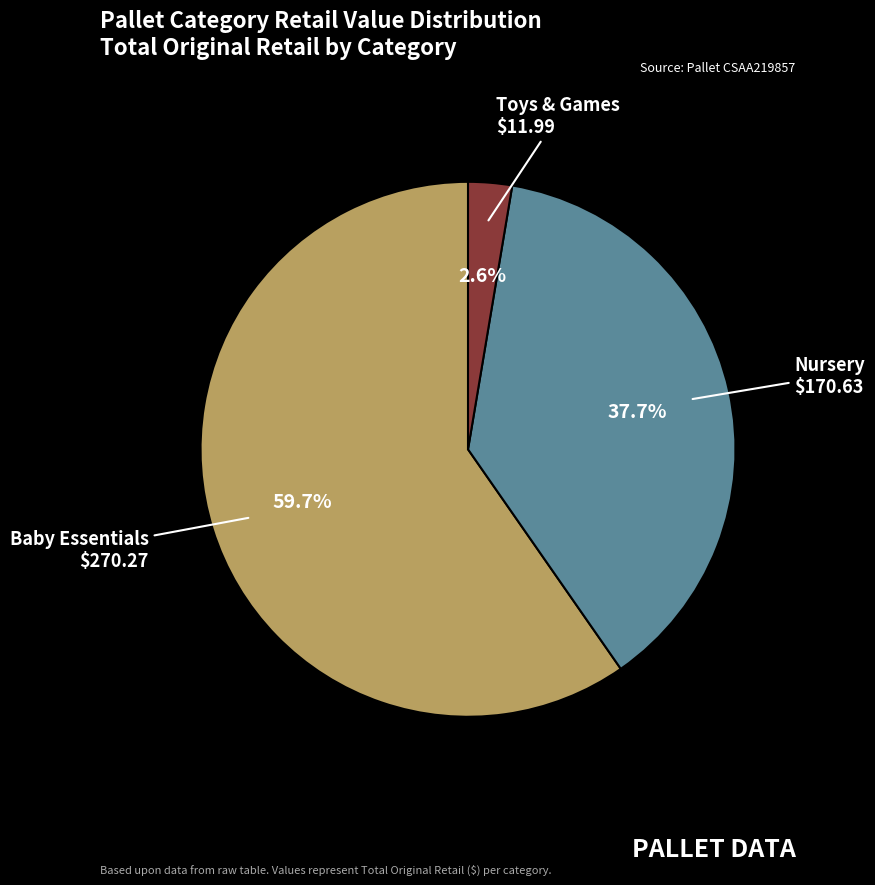

Does any single category account for the majority?

Yes